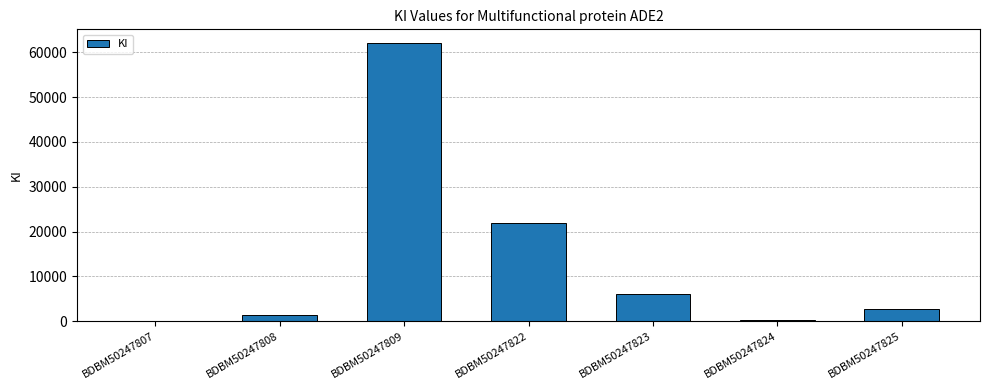

Which category has the highest value across all series?

BDBM50247809